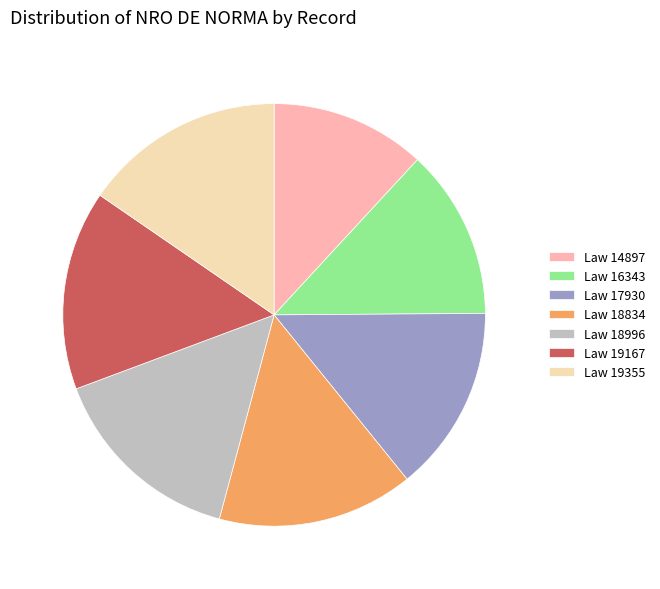

Is there a majority slice in this chart?

No